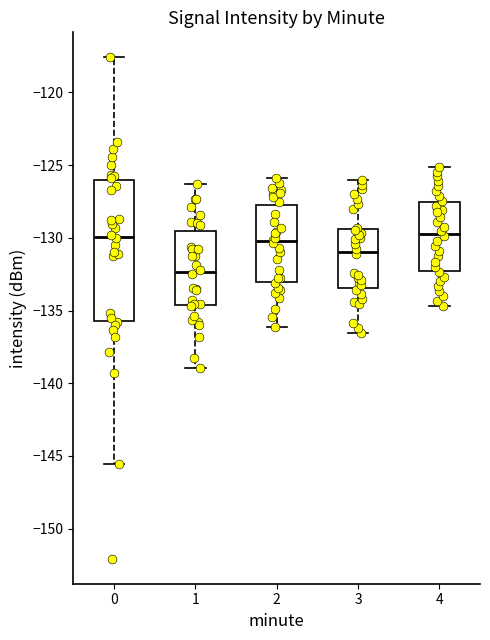

Which box has the lowest median line?

1